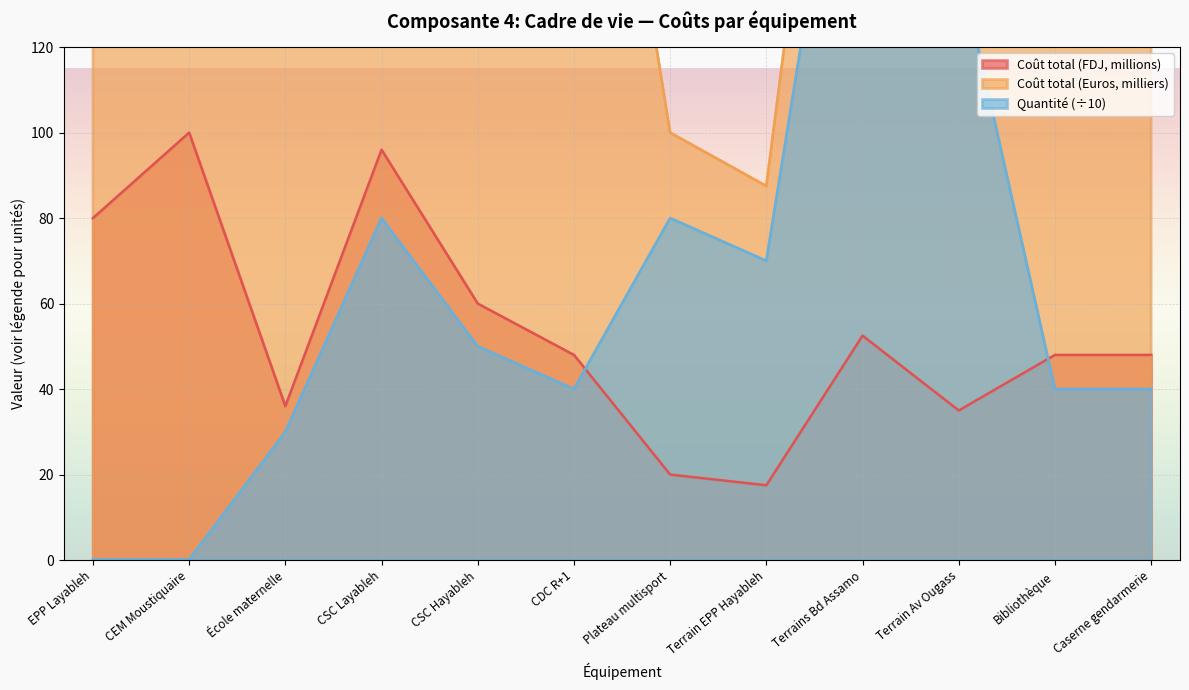

What is the value of the Coût total (Euros) point at the 1st from the left?

400.0